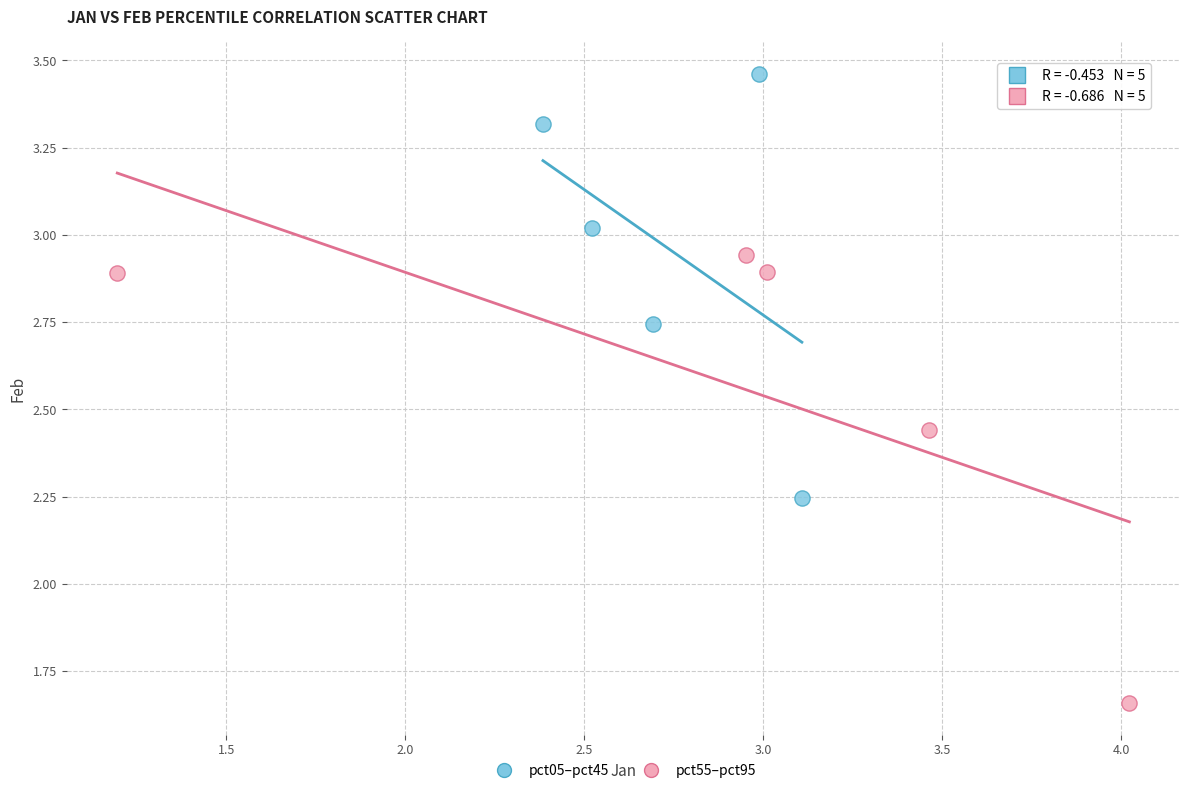

Which series reaches the minimum Y coordinate?

pct55–pct95